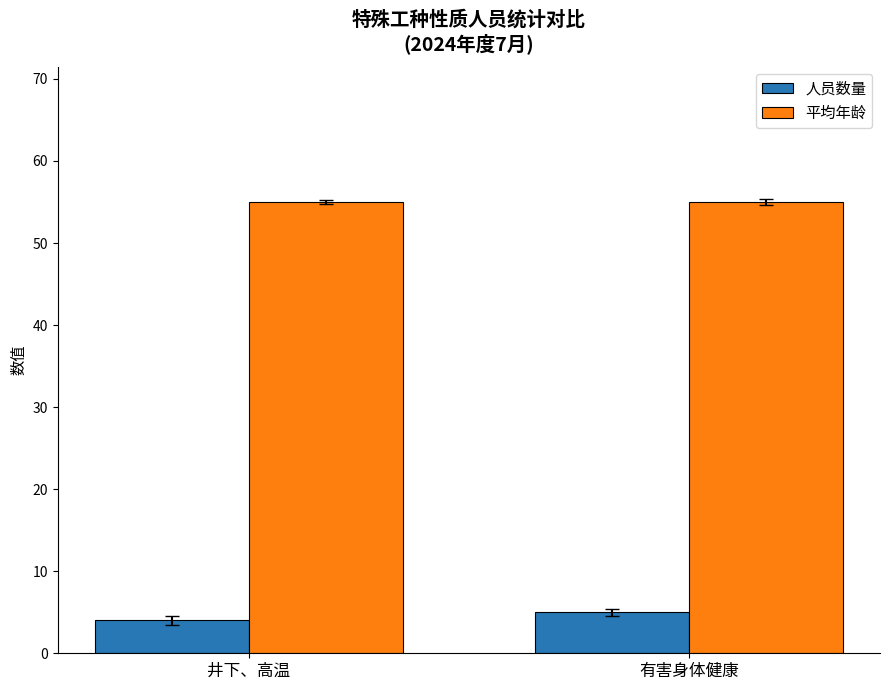

How many bars are there in total?

4